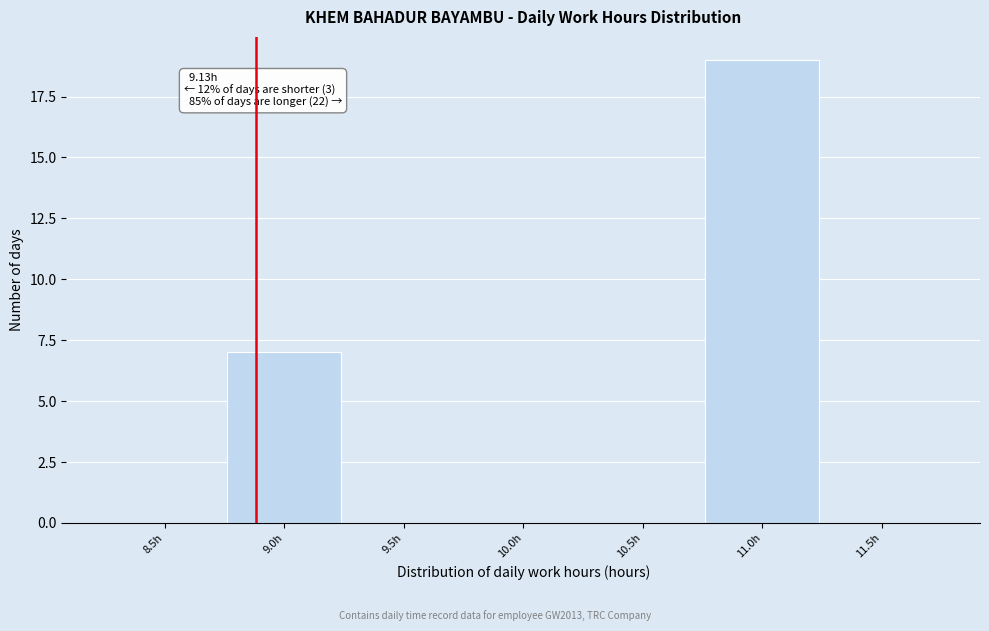

Reading left to right, what are all the values shown in this chart?

8.5h=0	9.0h=7	9.5h=0	10.0h=0	10.5h=0	11.0h=19	11.5h=0